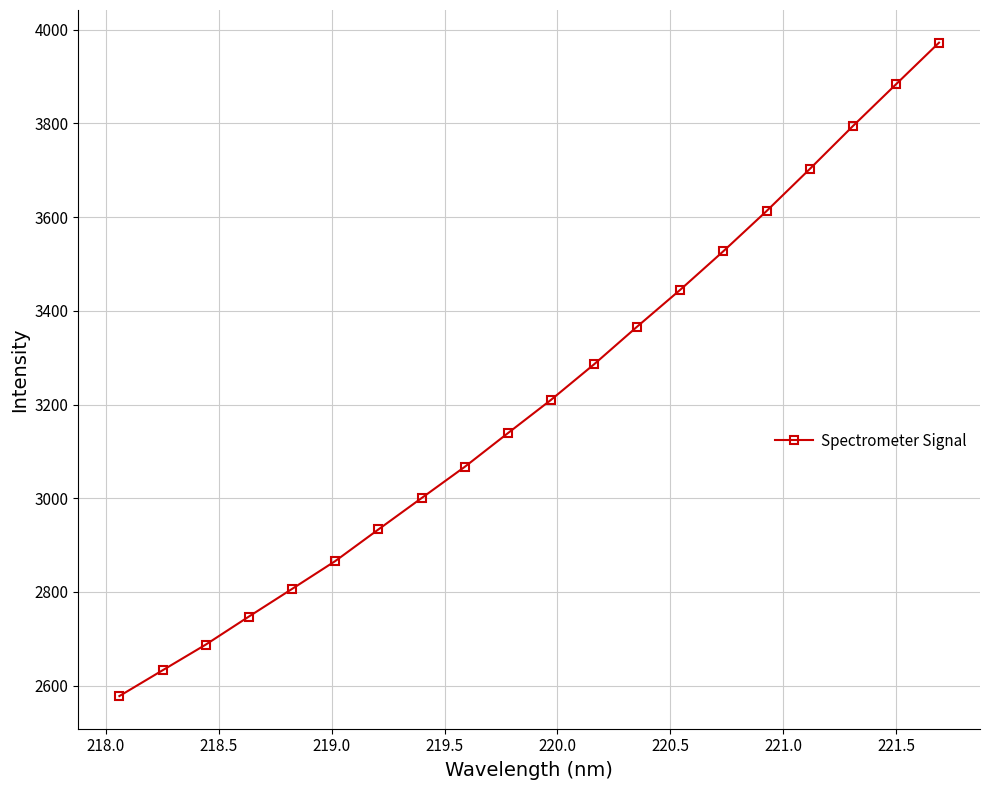

What is the greatest value displayed?

3972.5